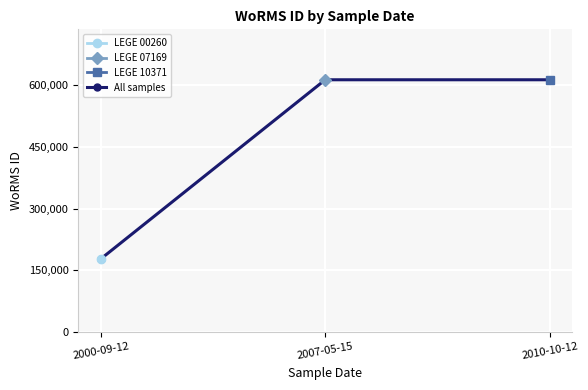

Reading left to right, what are all the values shown in this chart?

2000-09-12=177592	2007-05-15=613596	2010-10-12=613596